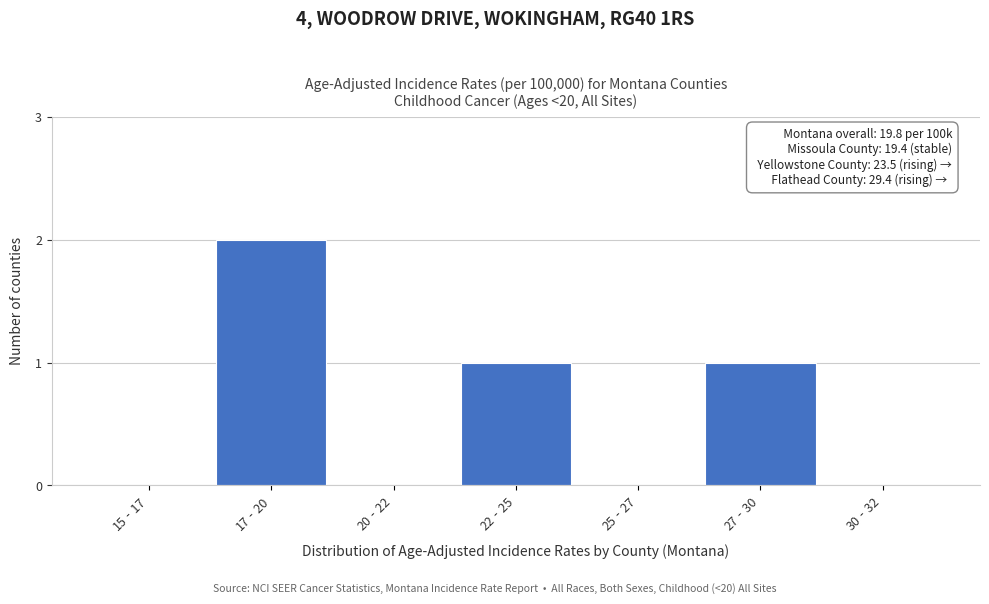

Reading left to right, what are all the values shown in this chart?

15‐17=0	17‐20=2	20‐22=0	22‐25=1	25‐27=0	27‐30=1	30‐32=0